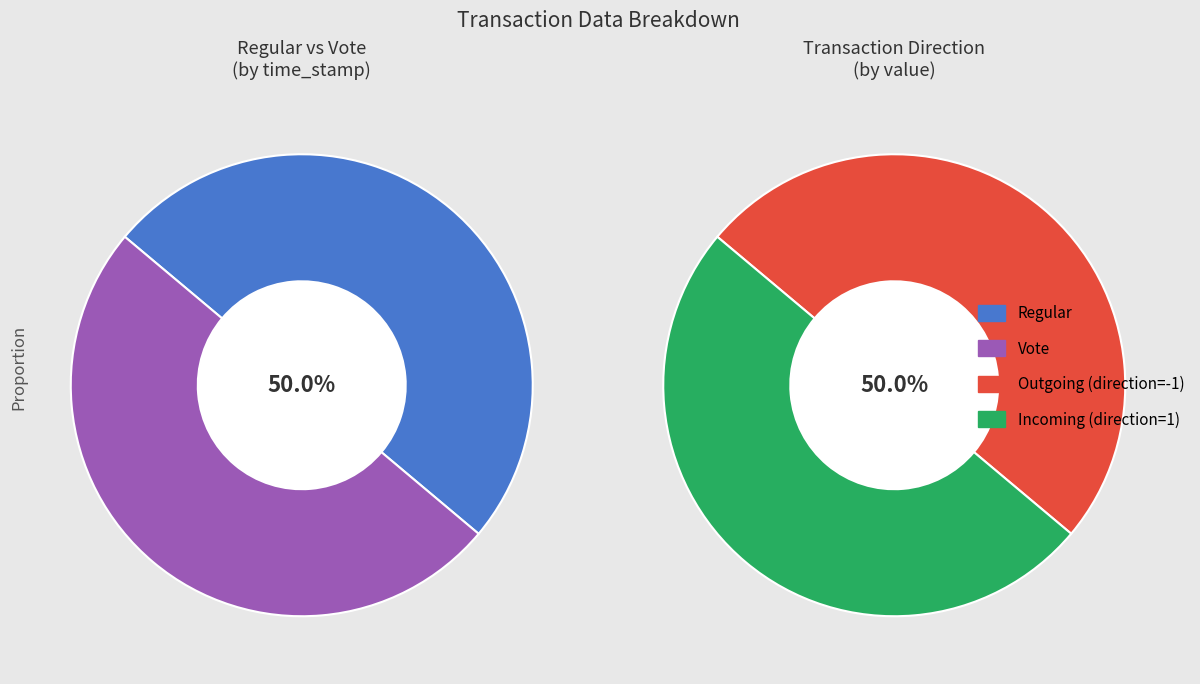

What percentage is NOT represented by Vote?

50.0%